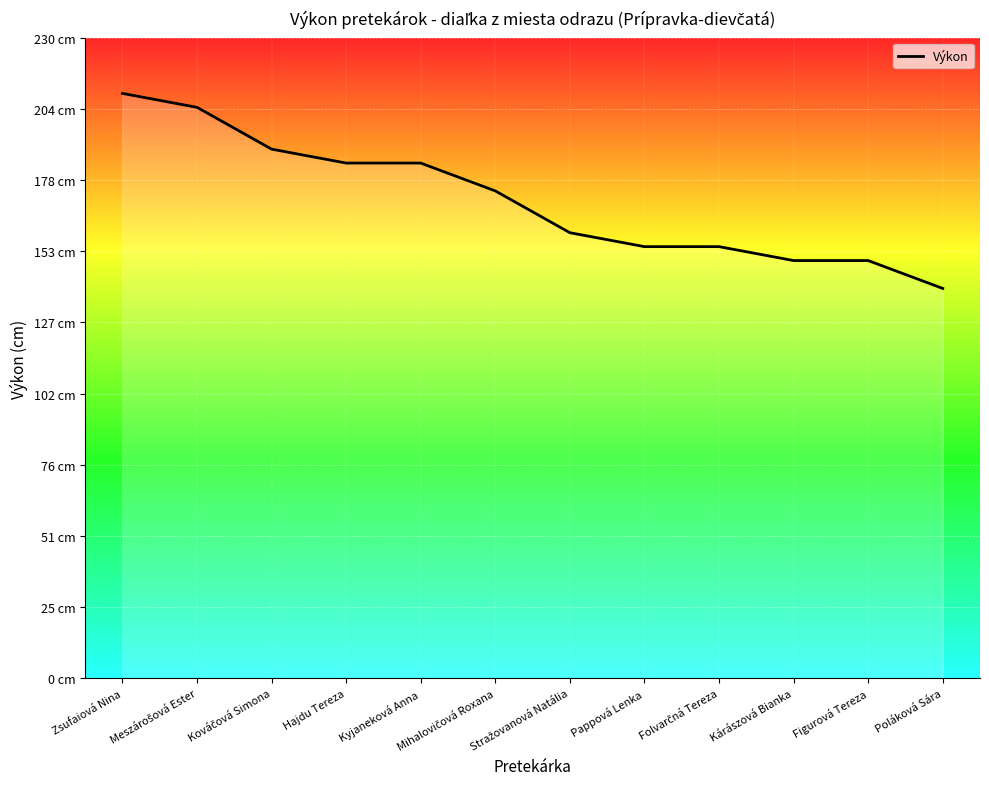

Is this an area chart (filled region under the line)?

Yes